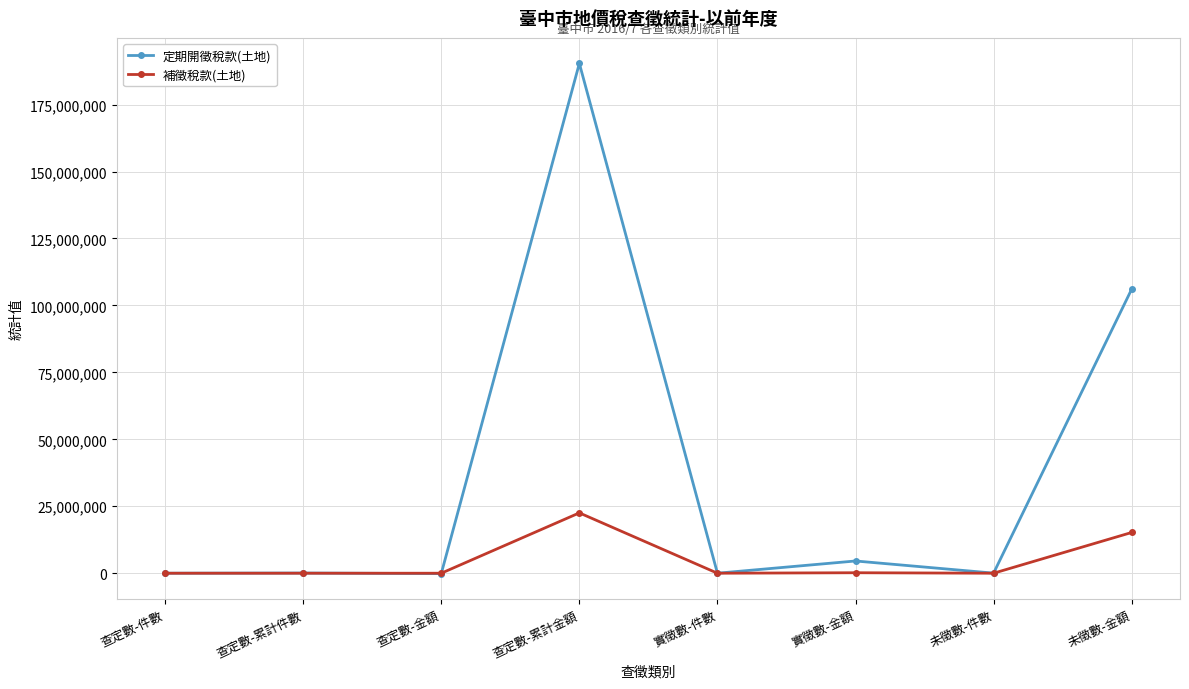

What is the sum of all 定期開徵稅款(土地) values?

300983536